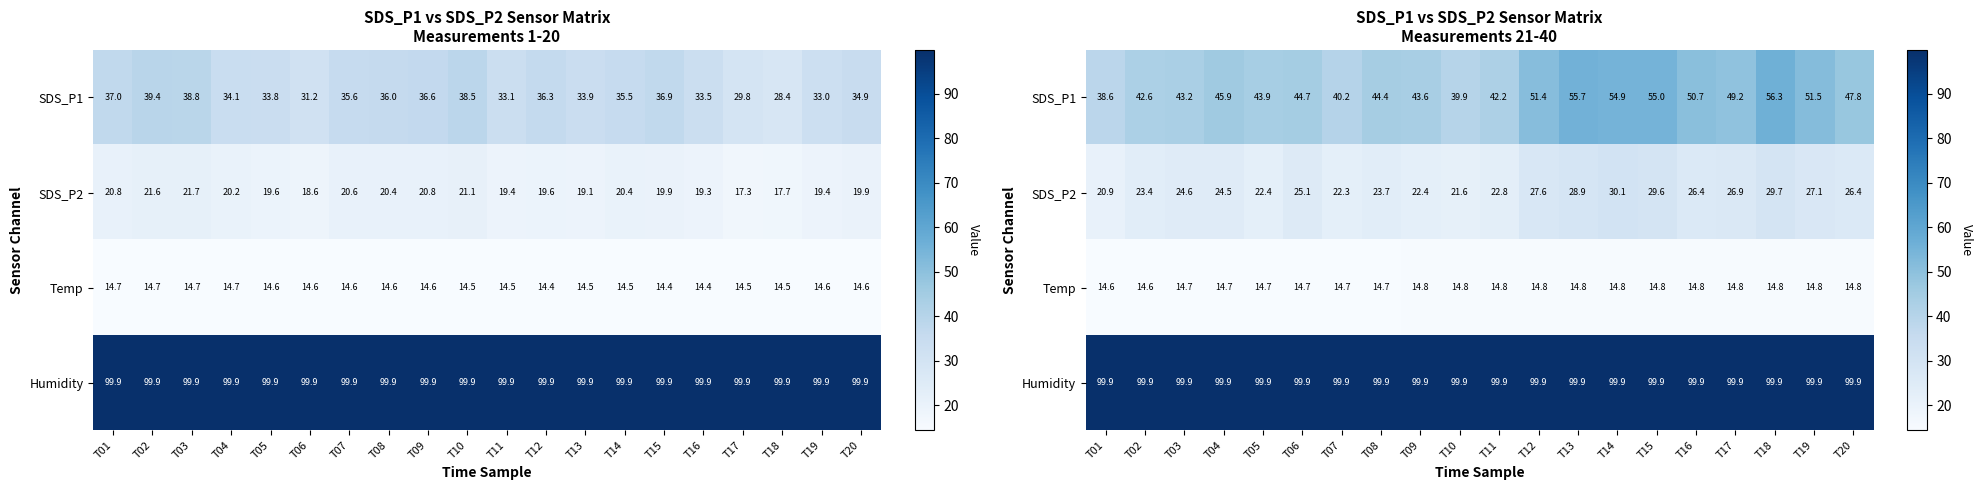

Is it true that SDS_P1 equals 44.7 at T06?

True